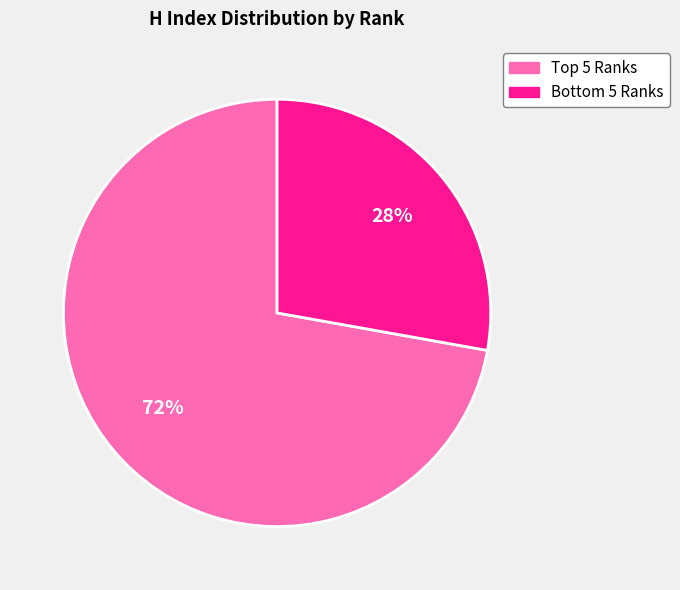

How many slices are in this pie chart?

2